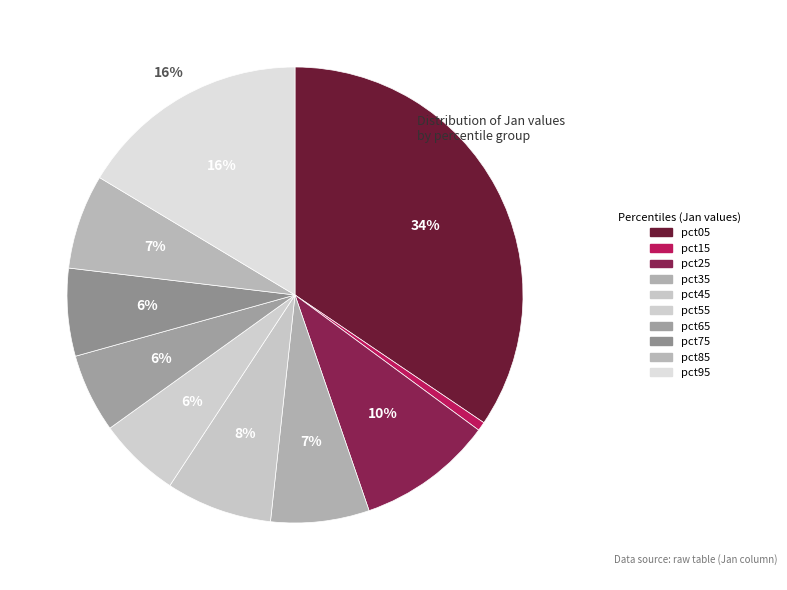

To the nearest percent, what is the difference between the largest and smallest slice percentages?

34%